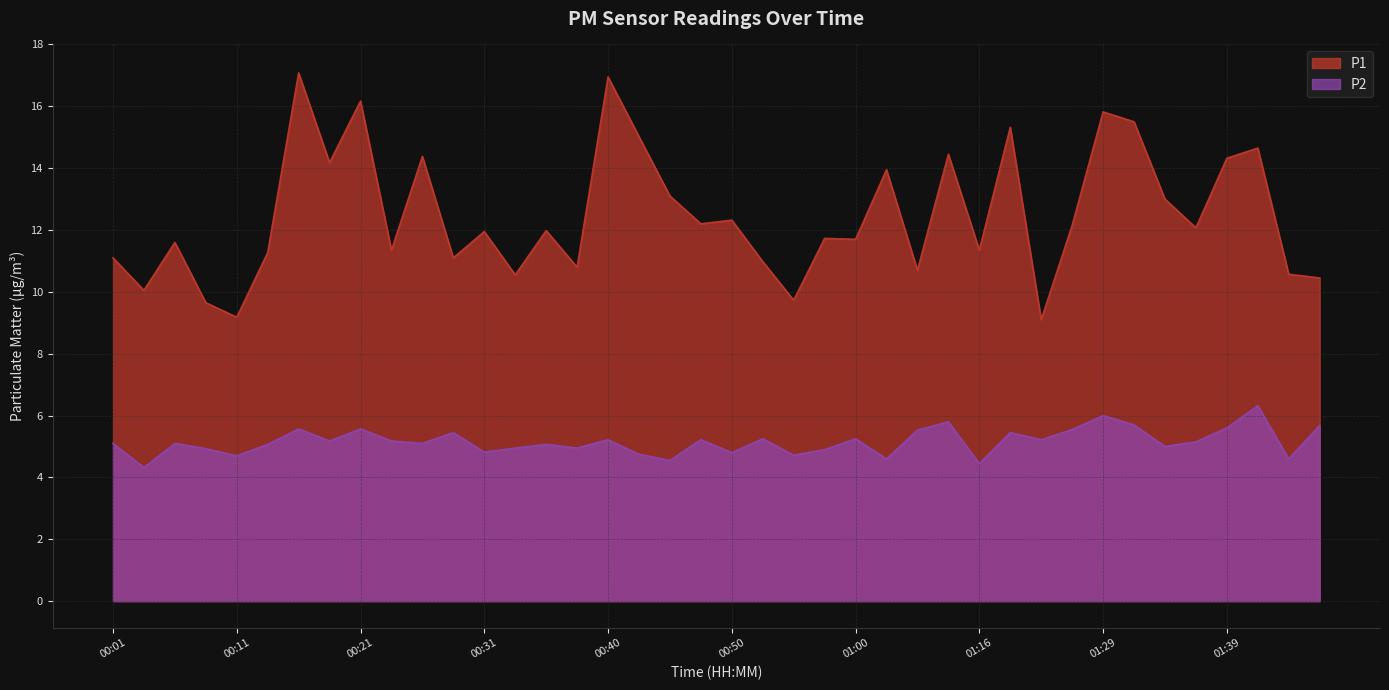

Reading right to left, what are all the values shown in this chart?

P1: 10.4	10.6	14.7	14.3	12.1	13.0	15.5	15.8	12.2	9.1	15.3	11.3	14.4	10.7	13.9	11.7	11.7	9.7	11.0	12.3	12.2	13.1	15.0	16.9	10.8	12.0	10.6	11.9	11.1	14.4	11.3	16.2	14.2	17.1	11.3	9.2	9.7	11.6	10.1	11.1
P2: 5.7	4.6	6.3	5.6	5.2	5.0	5.7	6.0	5.5	5.2	5.5	4.5	5.8	5.5	4.6	5.2	4.9	4.7	5.2	4.8	5.2	4.5	4.8	5.2	5.0	5.1	5.0	4.8	5.5	5.1	5.2	5.6	5.2	5.6	5.1	4.7	4.9	5.1	4.3	5.1